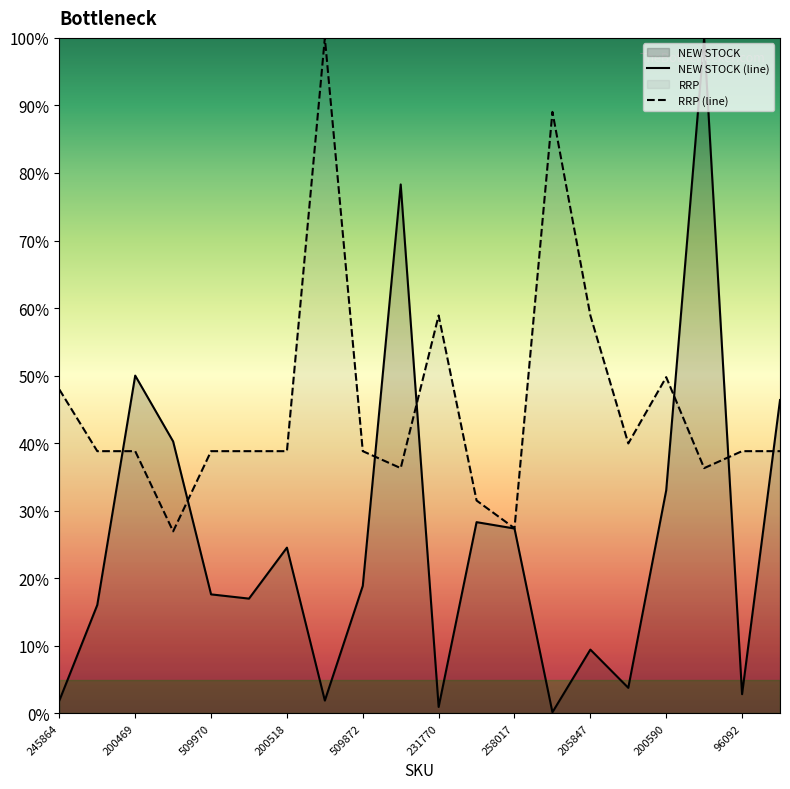

What is the difference between the highest and lowest values at 200518?

14.3